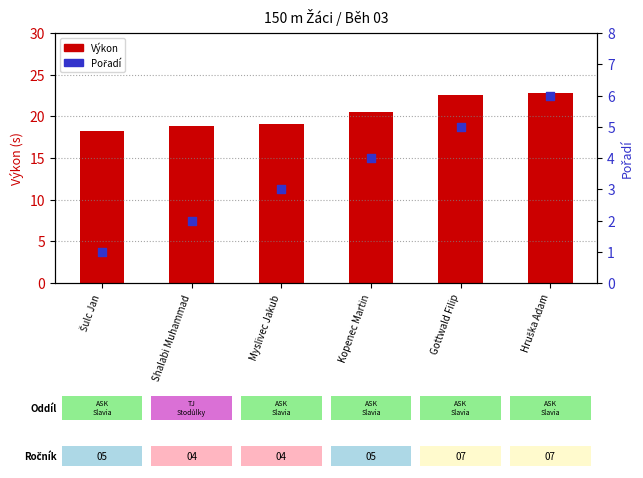

At which category is the sum across all series the highest?

Hruška Adam